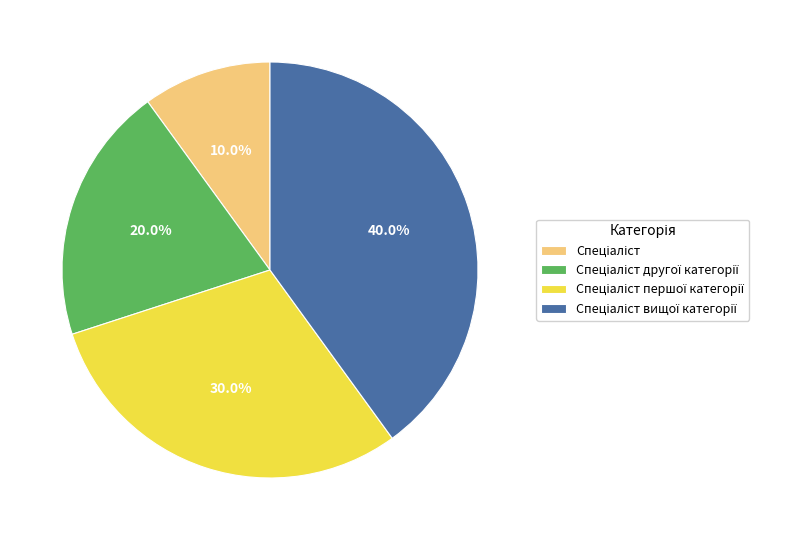

Is there any slice that represents more than half of the pie?

No